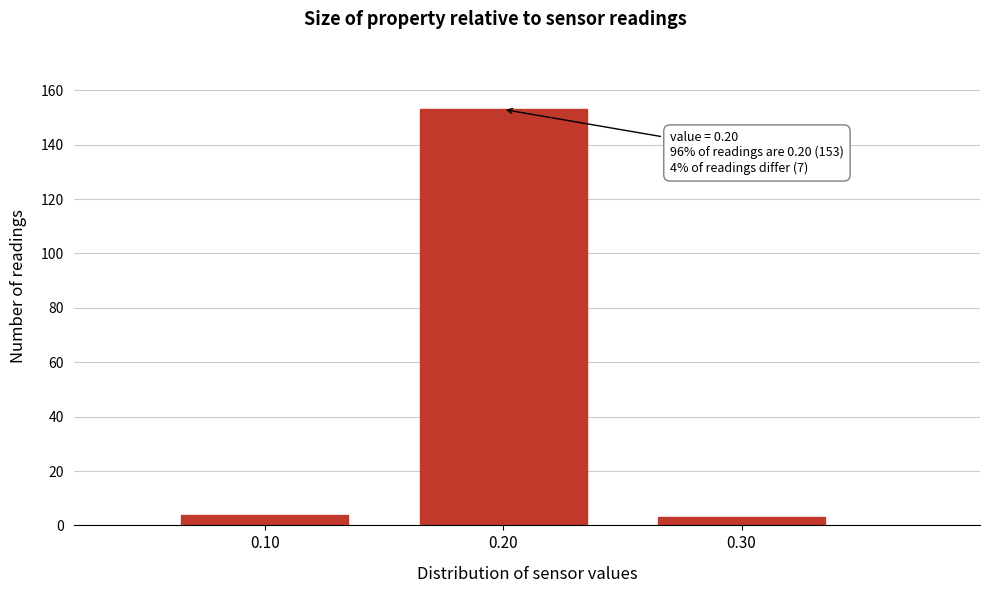

Reading right to left, extract all data points from this chart.

3	153	4